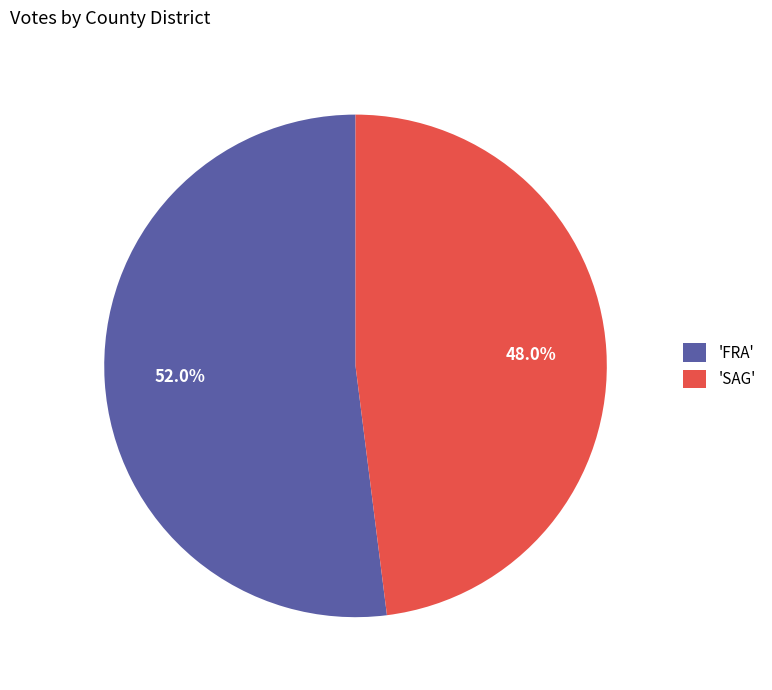

Which category has the smallest portion of the pie?

'SAG'